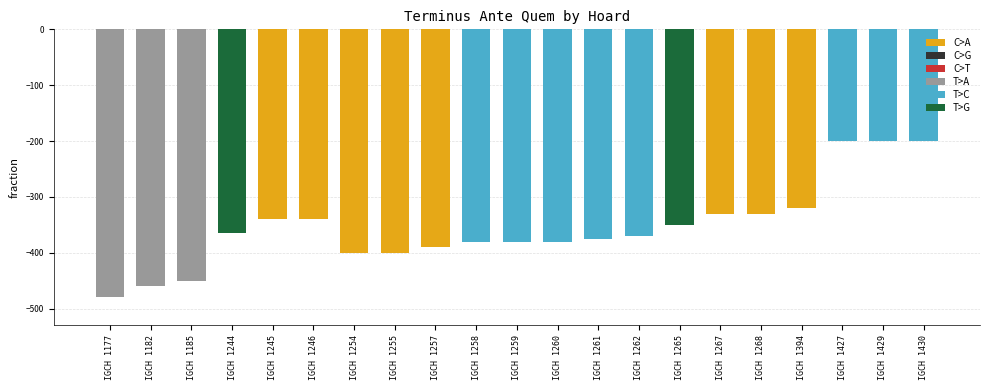

Which has a higher value, IGCH 1244 or IGCH 1185?

IGCH 1244